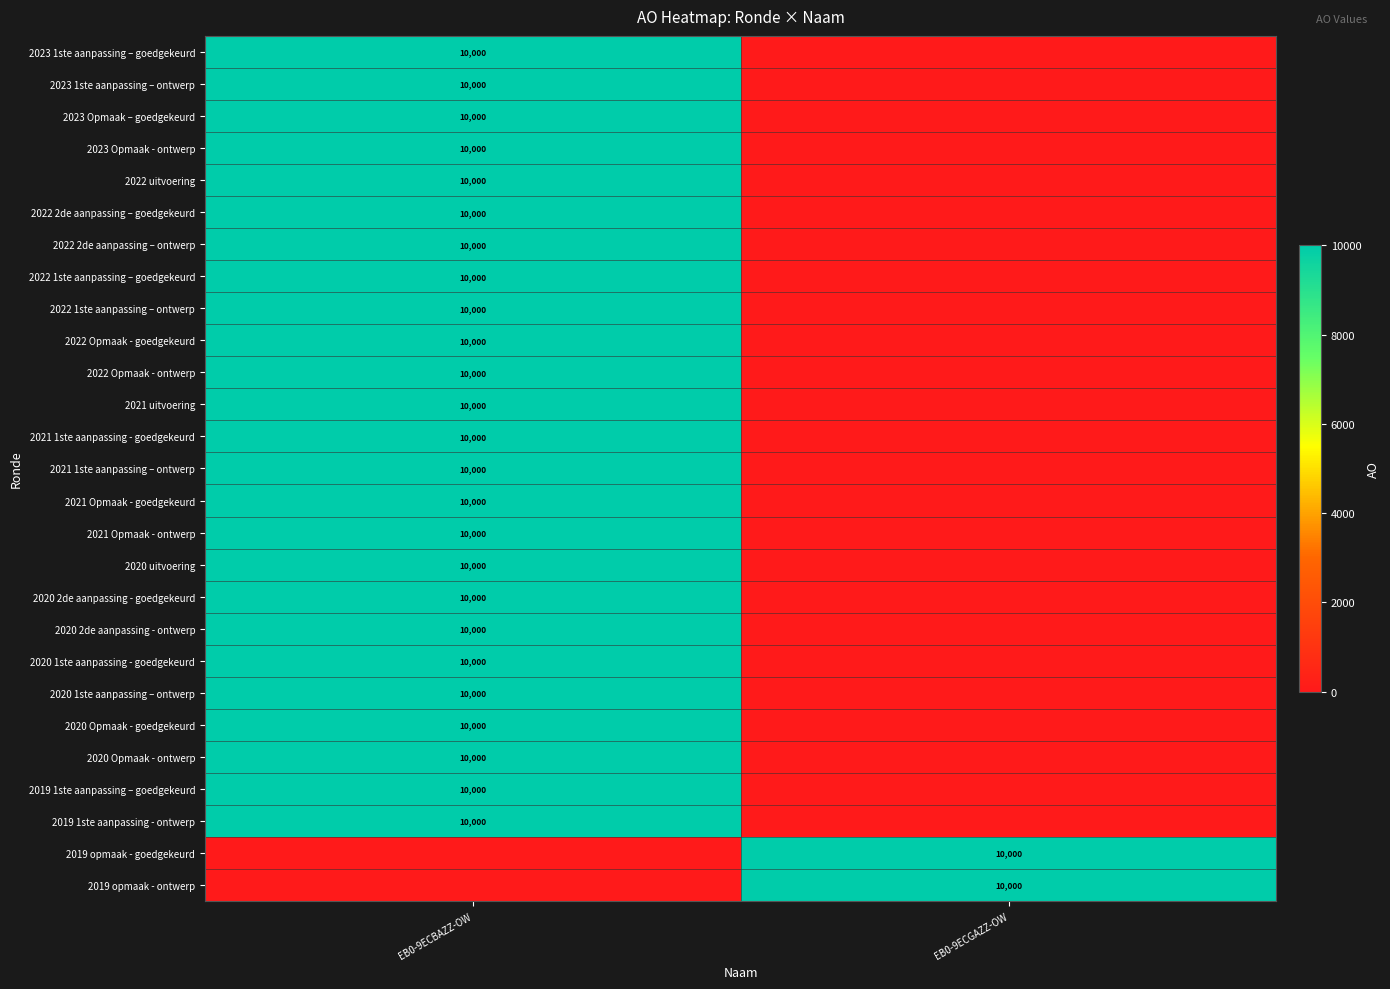

The value of 2020 Opmaak - ontwerp at EB0-9ECBAZZ-OW is 14816. True or false?

False